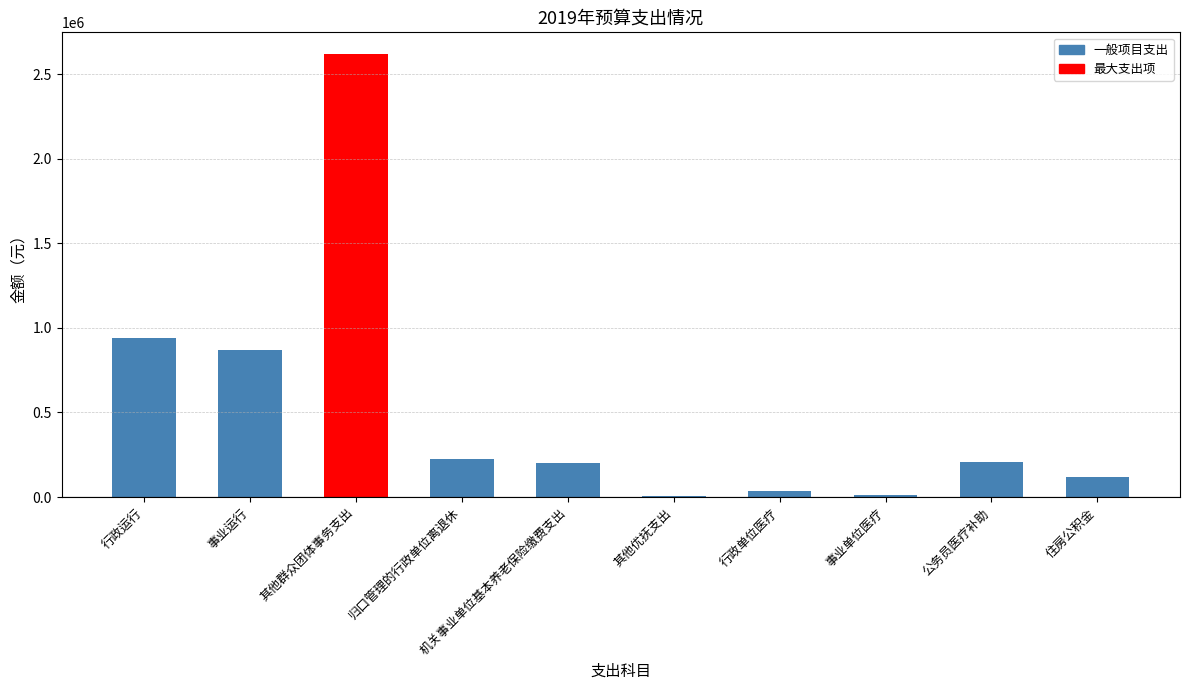

What is the greatest value displayed?

2615700.0